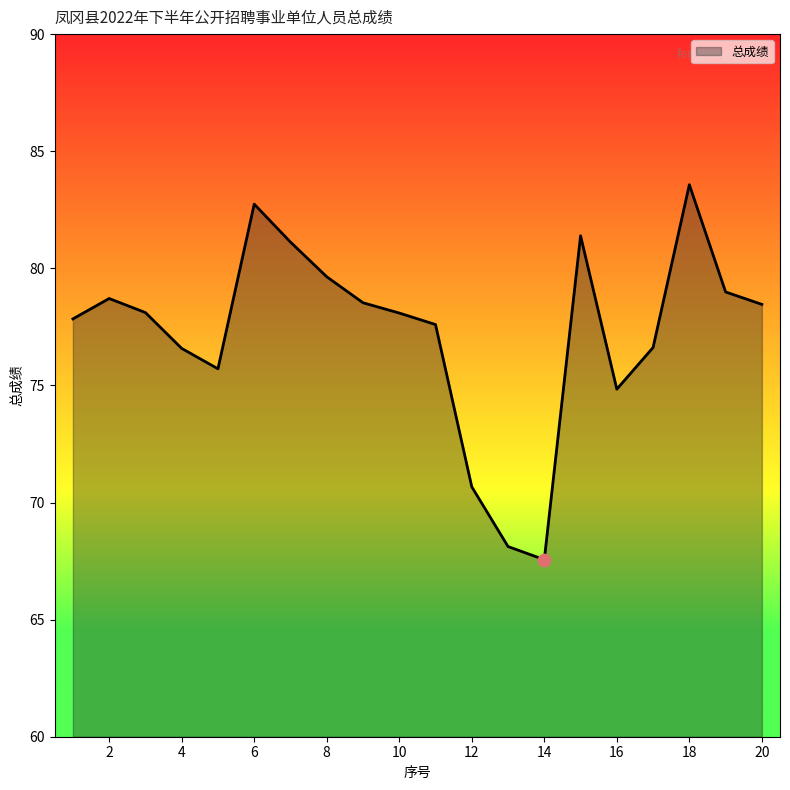

What is the difference between the maximum and minimum values?

16.0